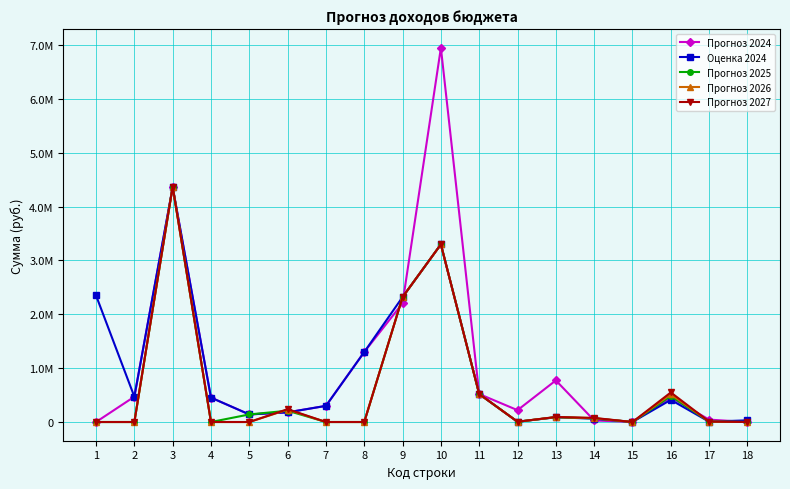

Which series changed the most between 6 and 17?

Прогноз 2027